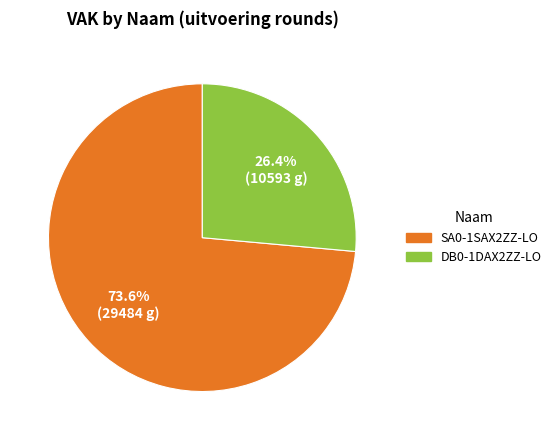

The DB0-1DAX2ZZ-LO slice represents 21% of the pie. True or false?

False